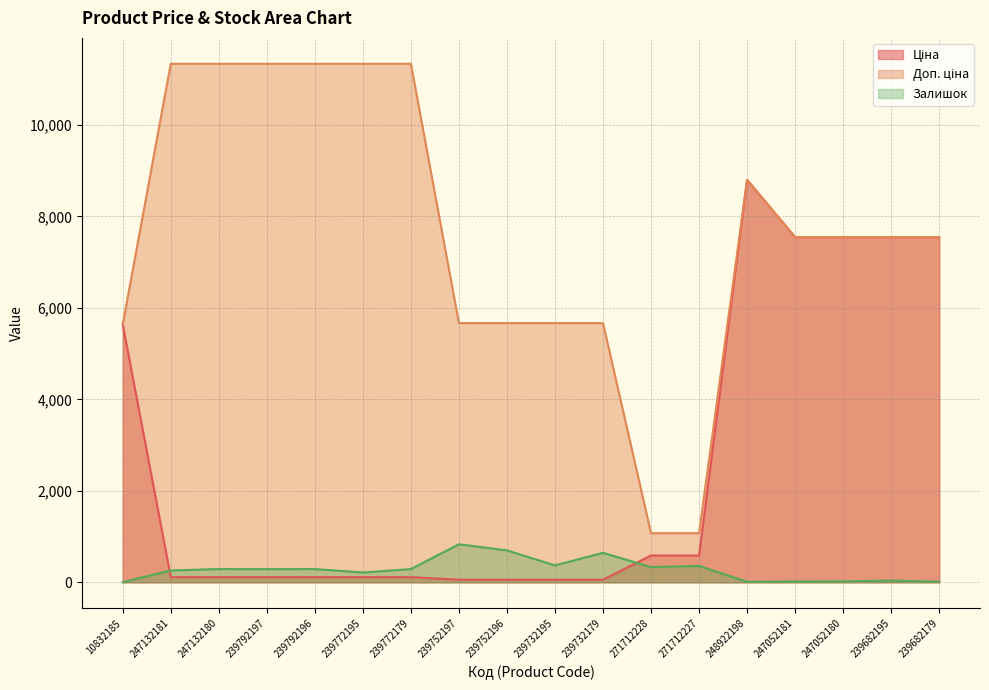

Is it true that Залишок equals 645.0 at 239732179?

True